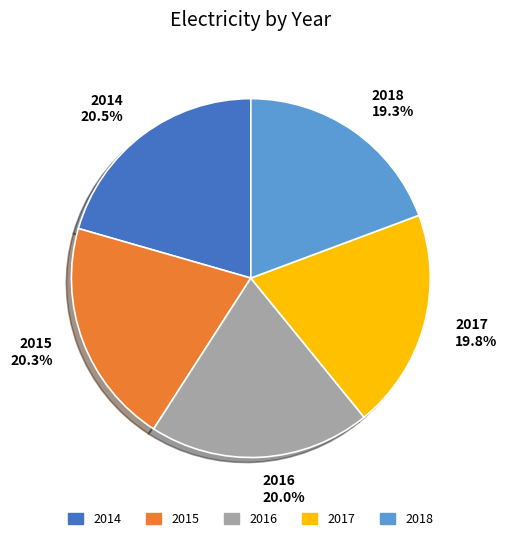

What is the ratio of the value at 2017 to the value at 2014?

1.0